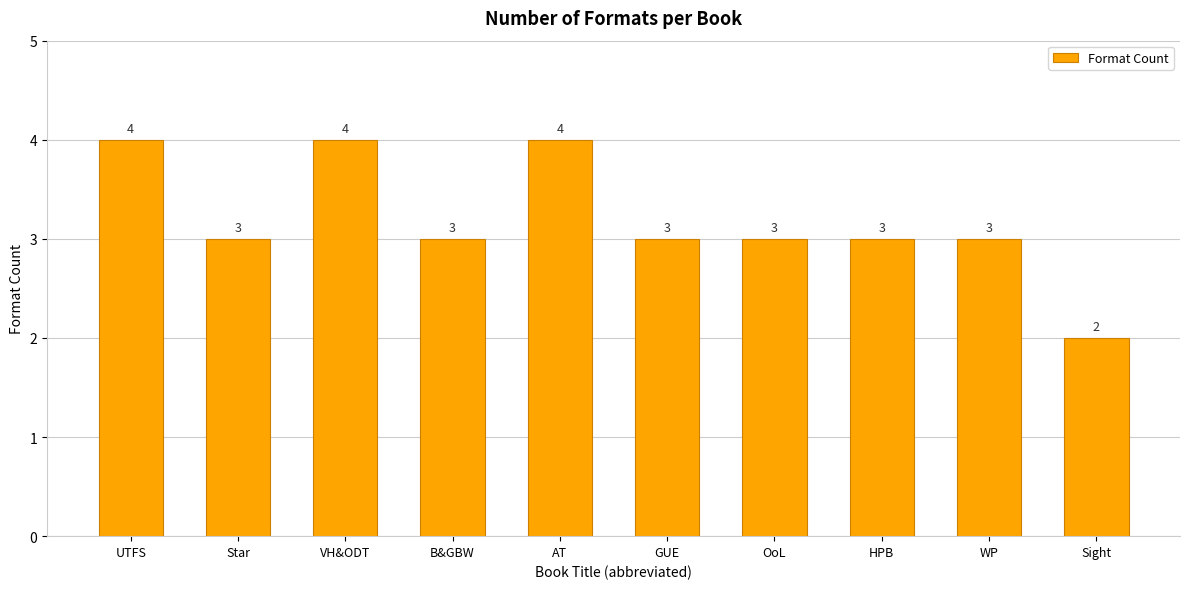

How many values are below 3?

1